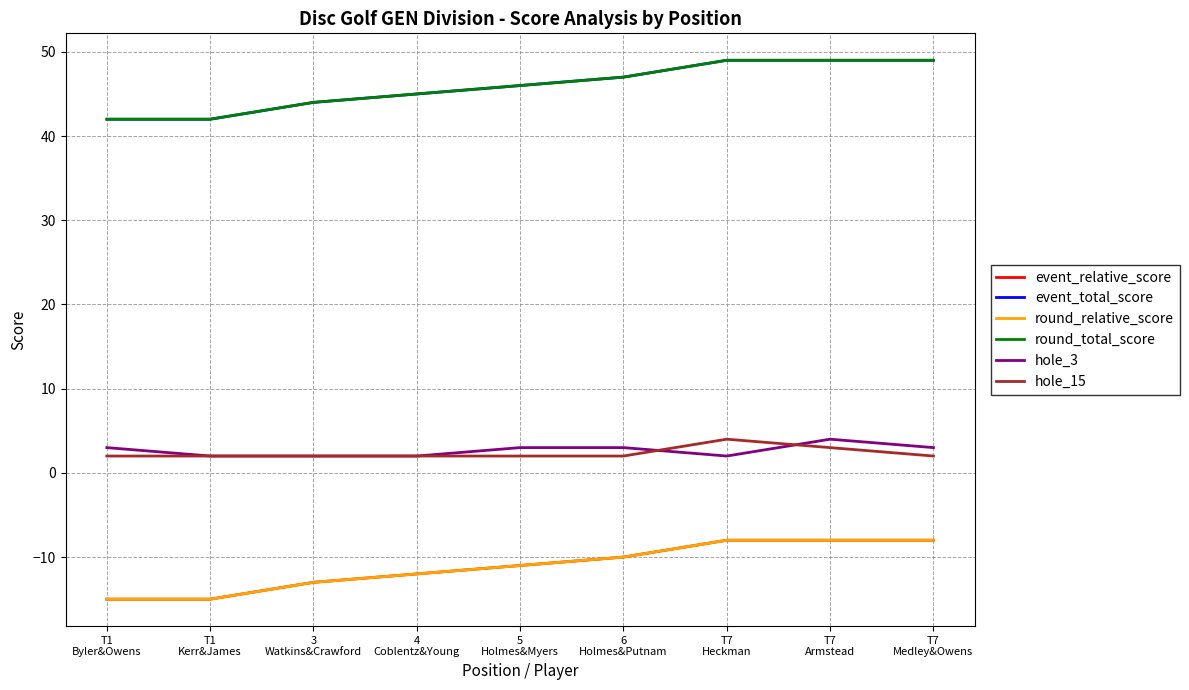

Does the chart display data point markers on the line(s)?

No